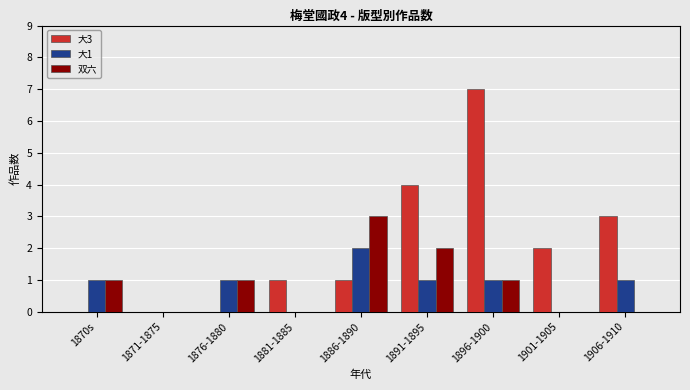

Is the value of 大1 at 1891-1895 greater than the value of 双六 at 1881-1885?

Yes